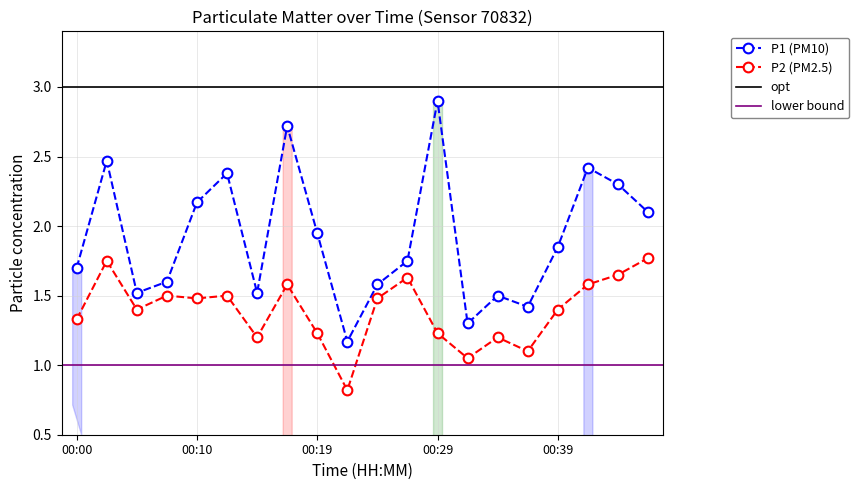

Which series has the largest range (max minus min)?

P1